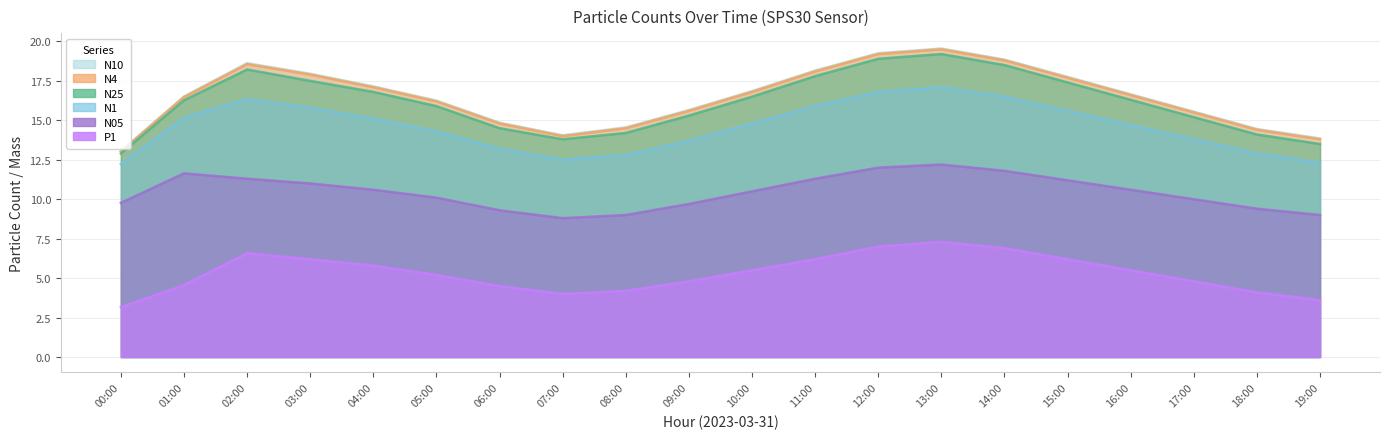

The N1 series shows 13.7 at 09:00. True or false?

True